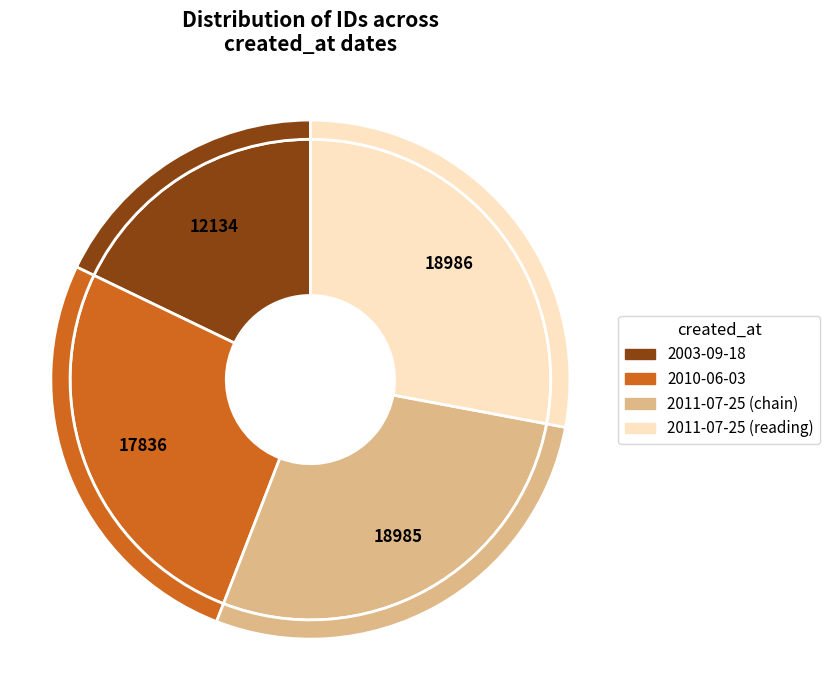

Between 2011-07-25 (chain) and 2003-09-18, which is larger?

2011-07-25 (chain)